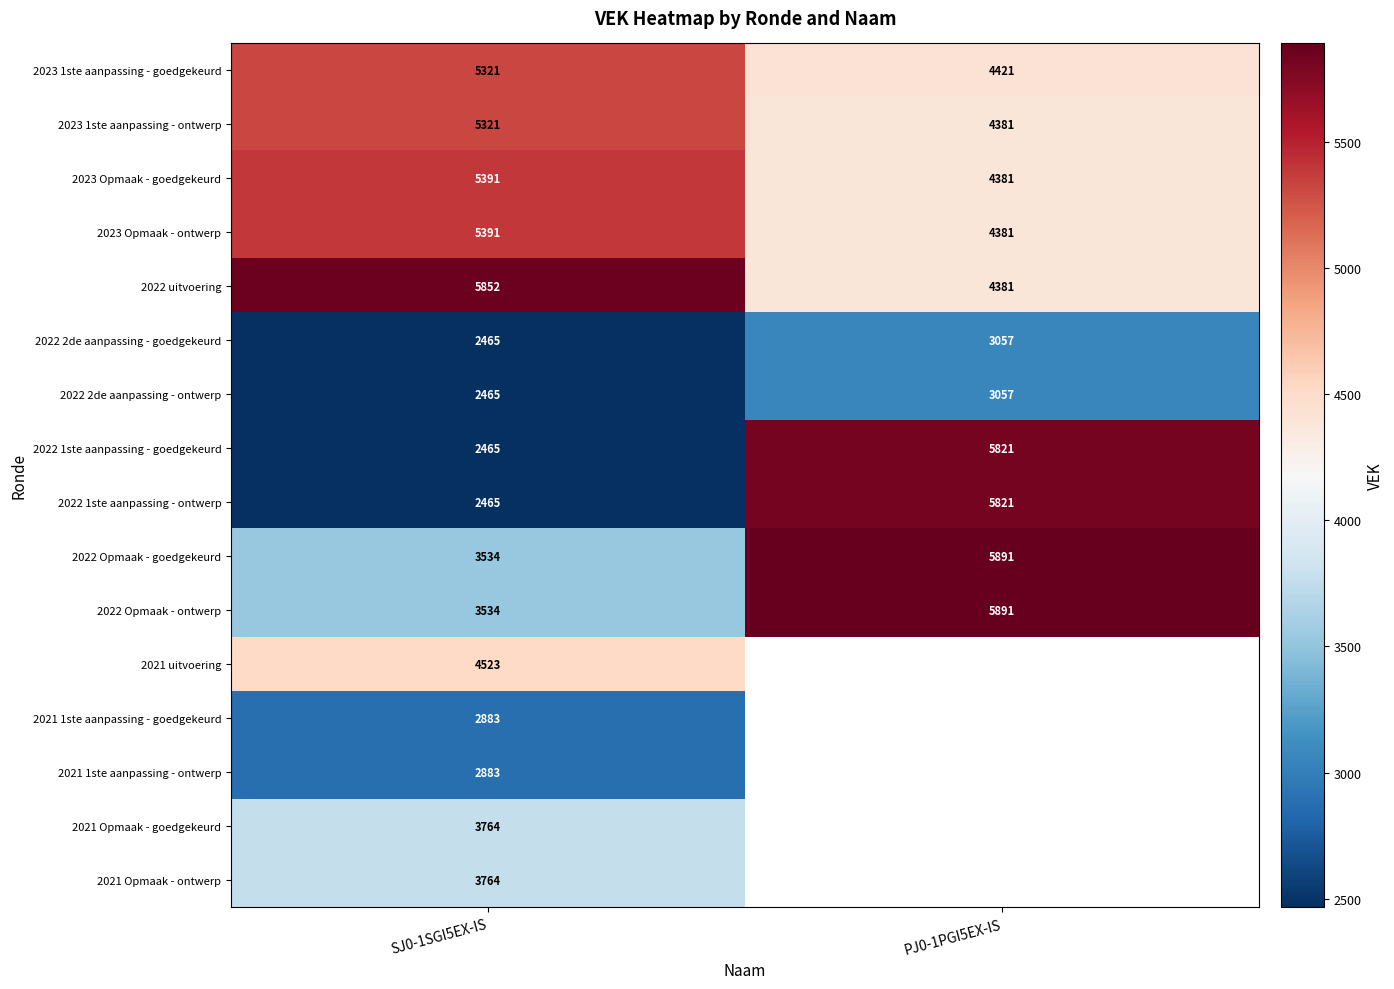

What is the sum of the 2022 1ste aanpassing - ontwerp values at PJ0-1PGI5EX-IS and SJ0-1SGI5EX-IS?

8286